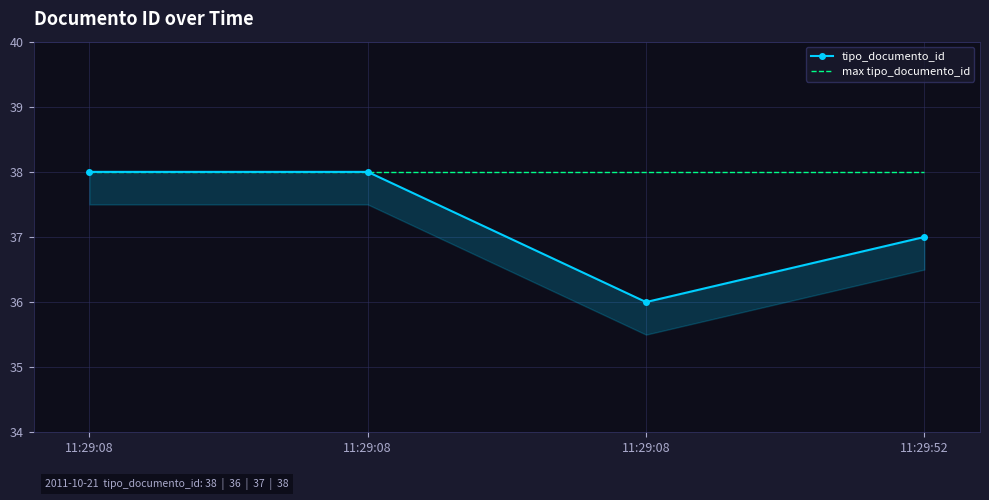

What is the sum of all max tipo_documento_id values?

152